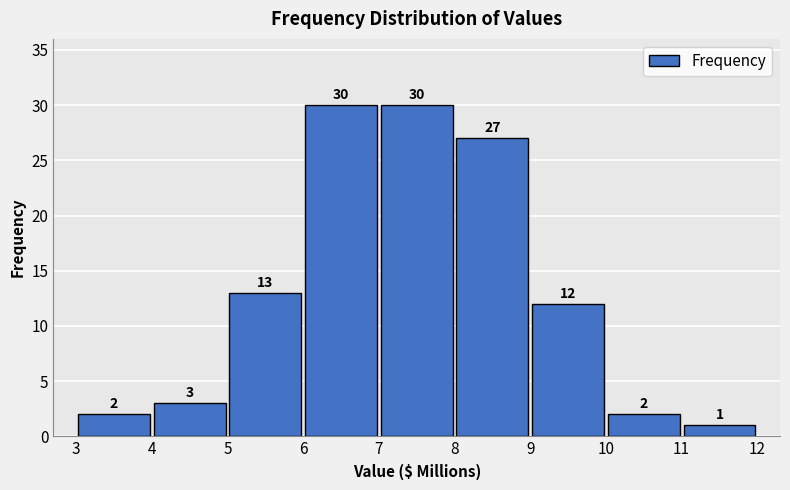

How tall is the bar that spans 4 to 5 on the x-axis?

3